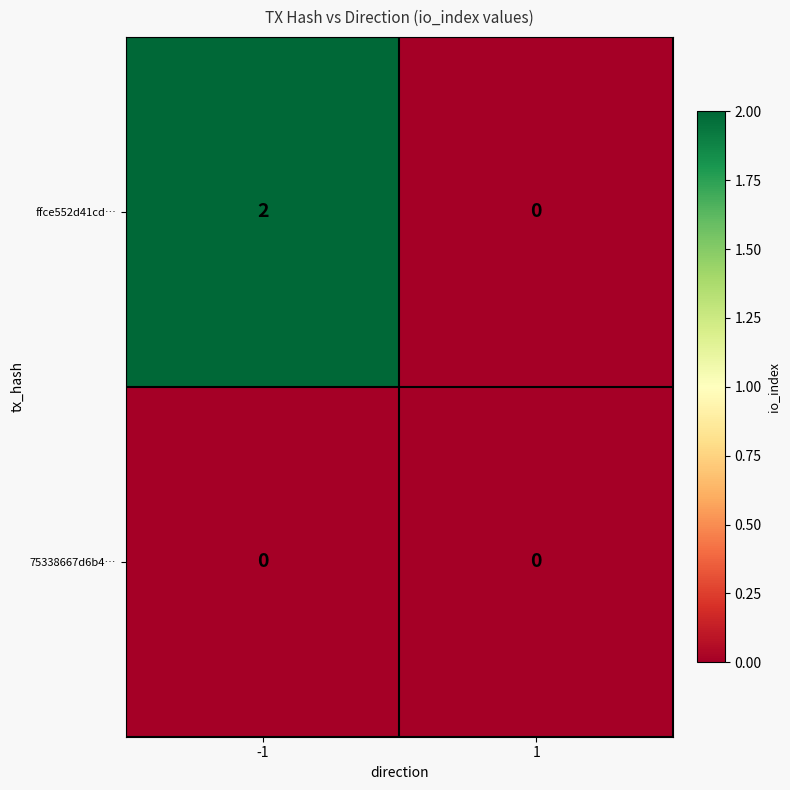

Rank the series by their average value, from lowest to highest.

75338667d6b4…, ffce552d41cd…